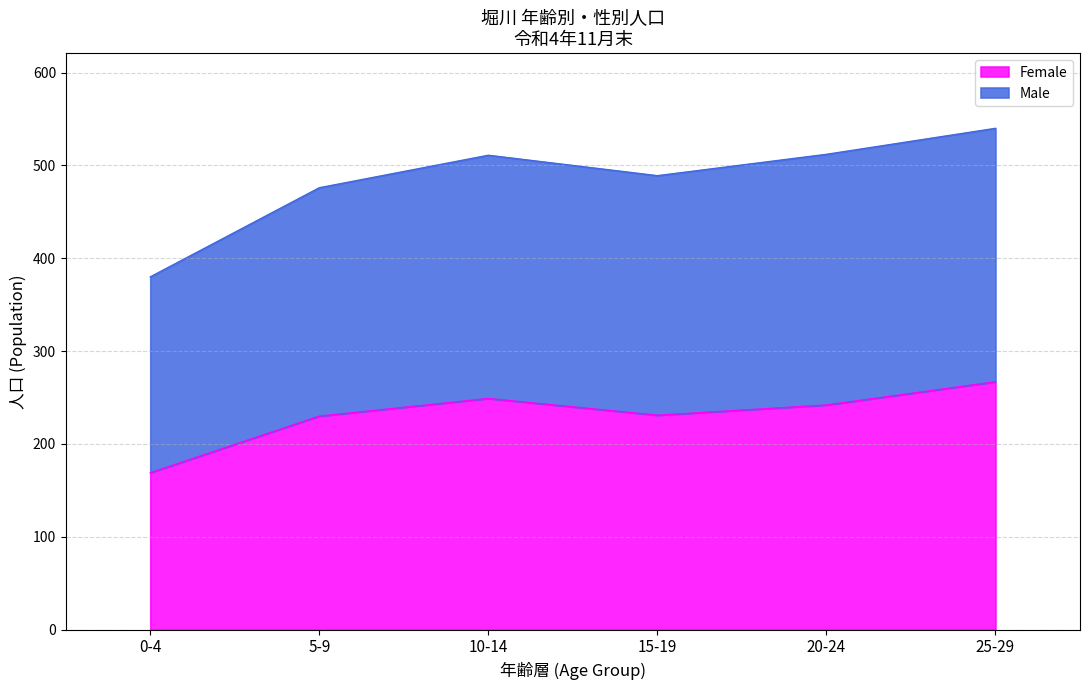

Which series has the widest spread of values?

Male